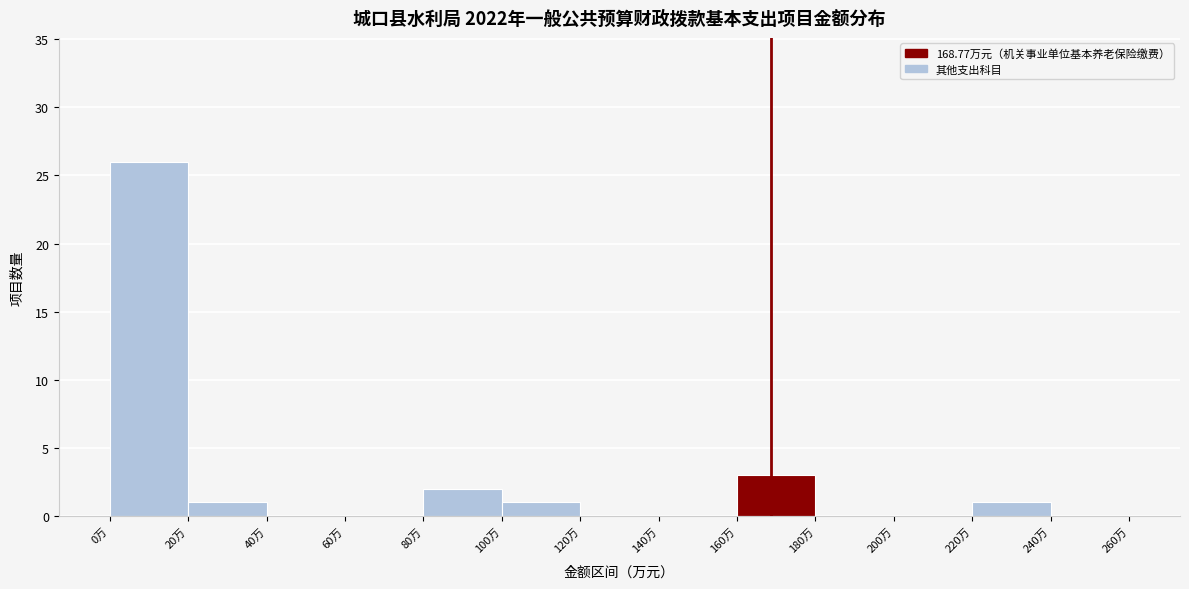

How tall is the bar that spans 220 to 240 on the x-axis? The values are not printed on the chart, so give them approximately, as read against the axis.

1